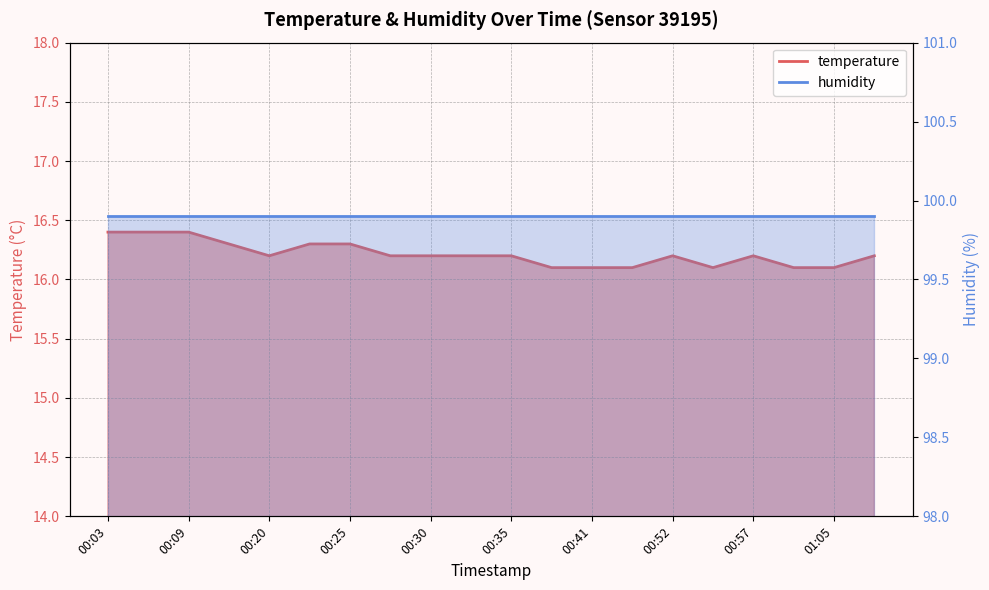

Which category has the lowest value across all series?

00:38